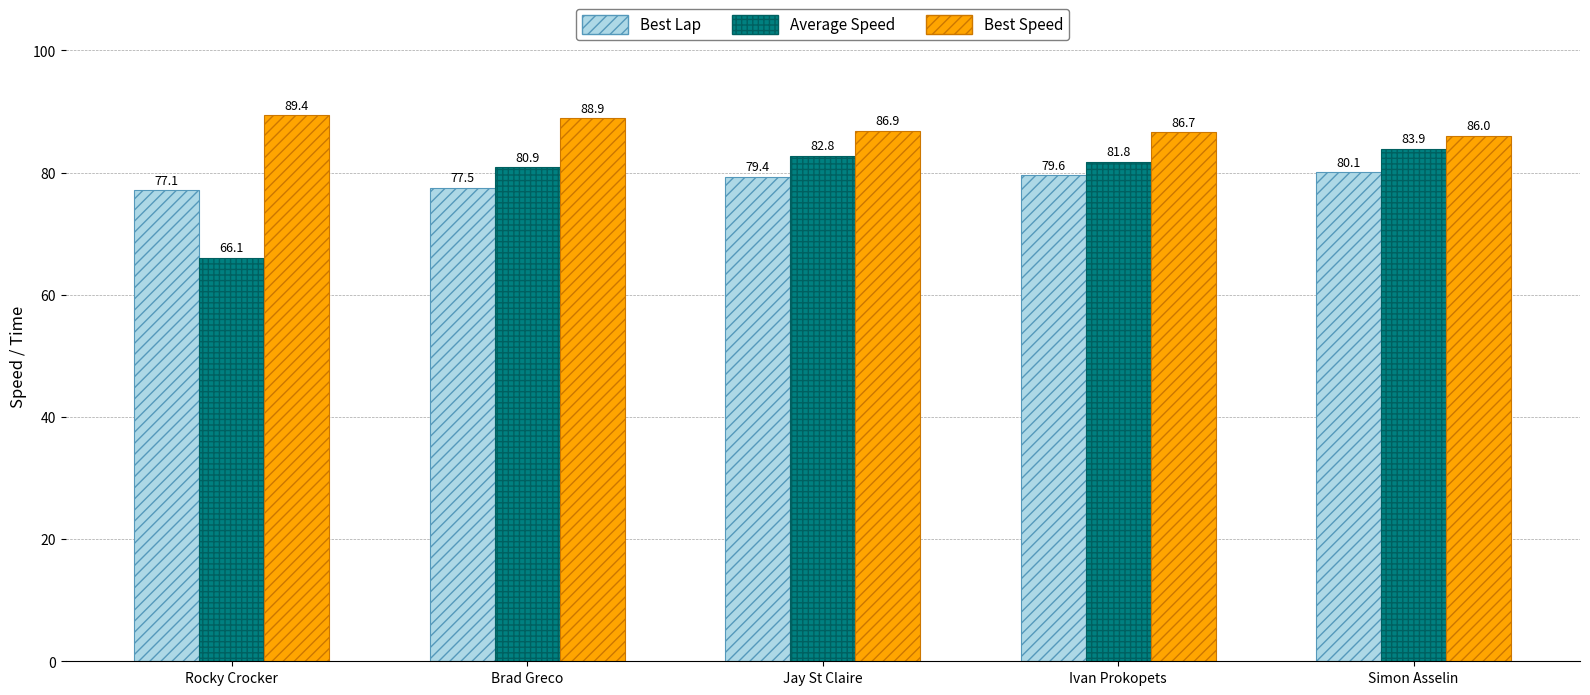

How many categories are shown in the chart?

5